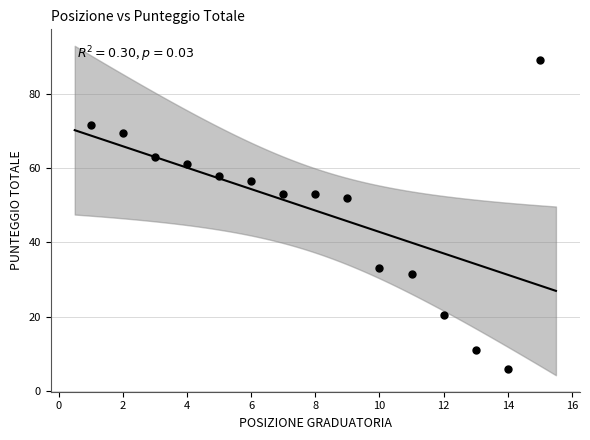

What is the range of Y values (max minus min)?

83.0